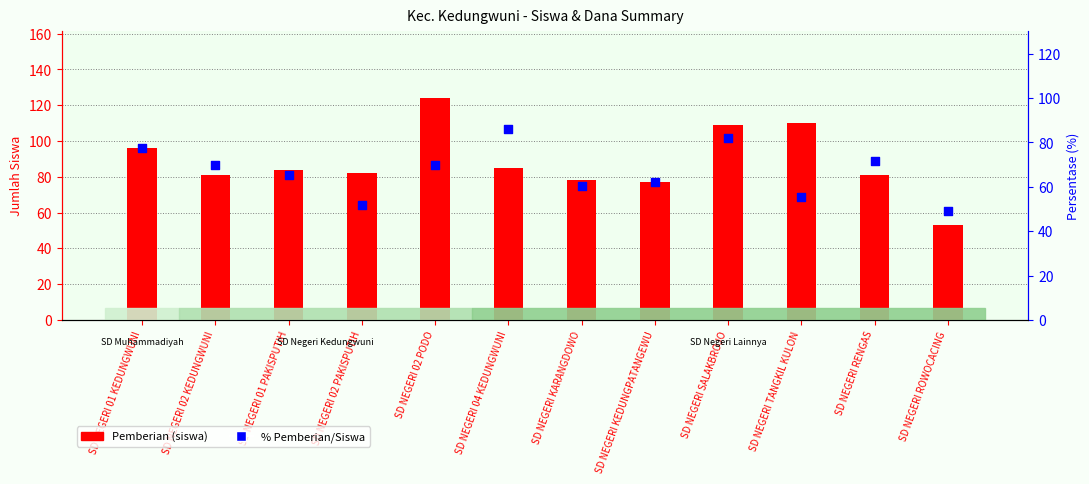

Is the value of % Pemberian/Siswa at SD NEGERI ROWOCACING greater than the value of Pemberian at SD NEGERI RENGAS?

No